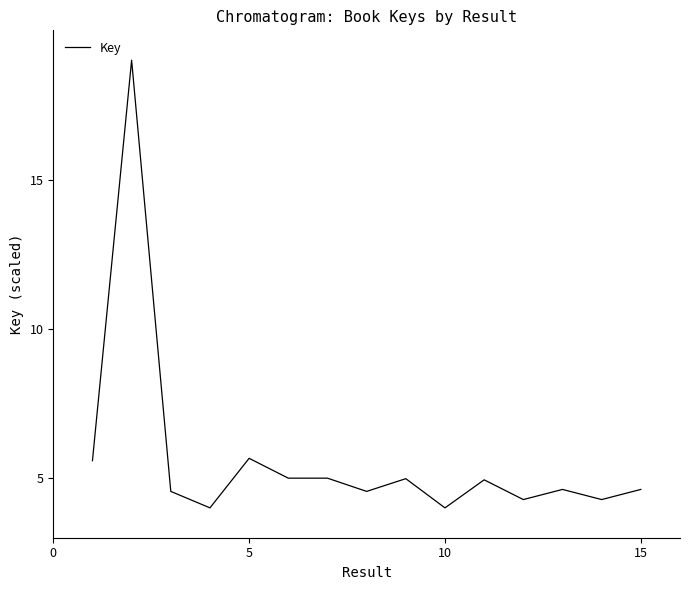

What is the smallest value displayed?

4.0